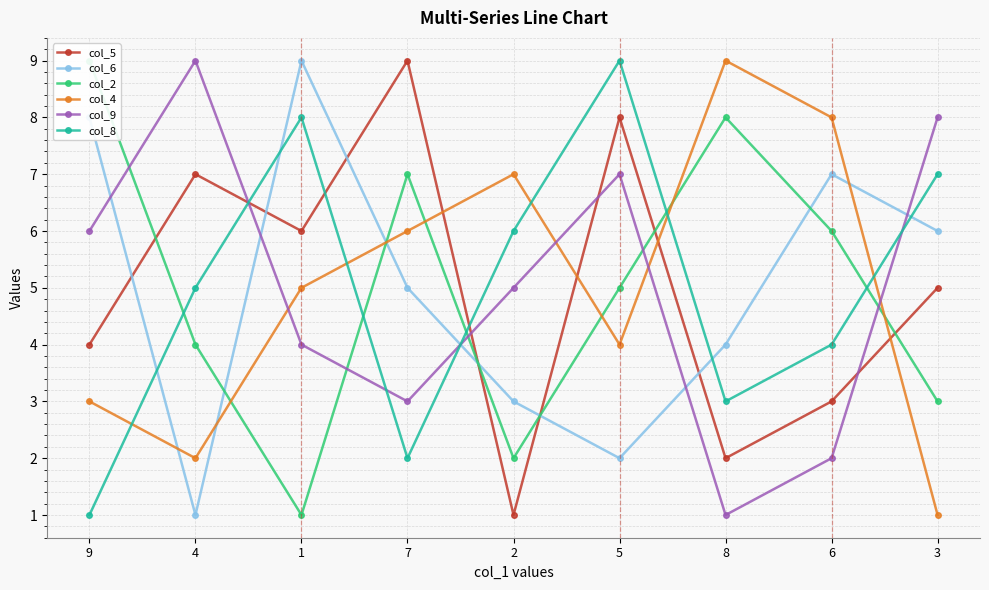

Where does the col_9 series first go above 5?

9